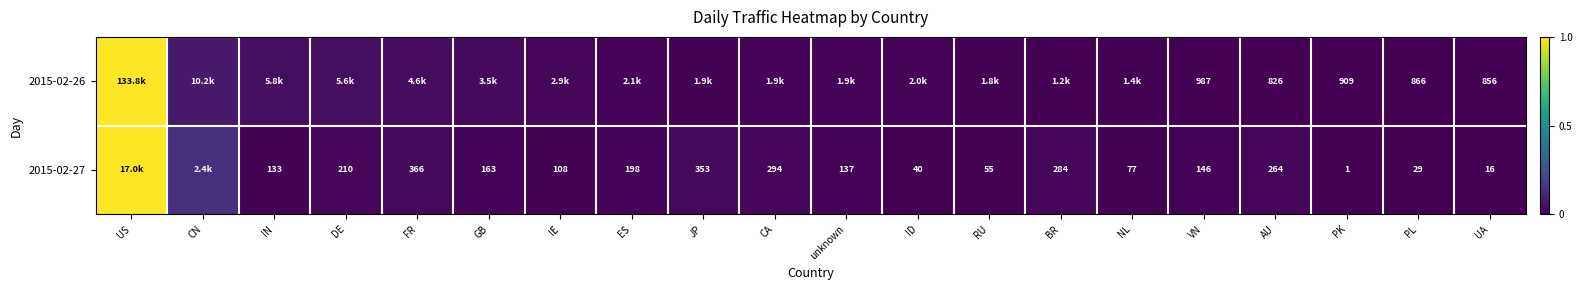

Which category has the highest value in the 2015-02-27 series?

US